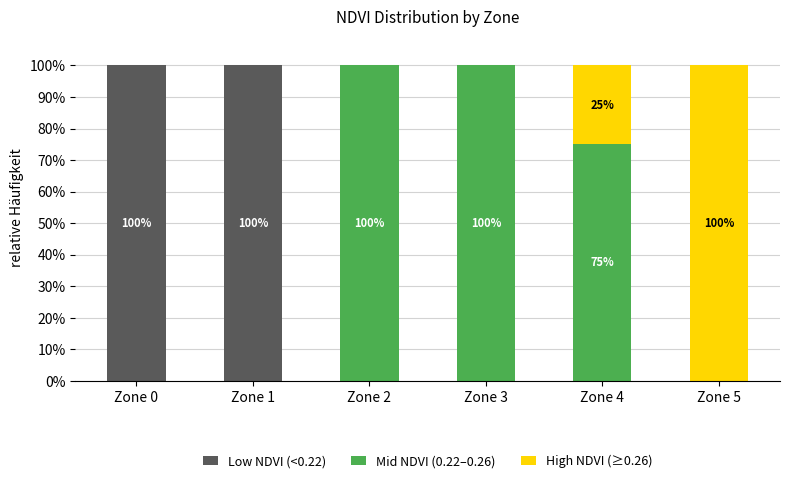

Is it true that Low NDVI (<0.22) equals 39 at Zone 0?

False